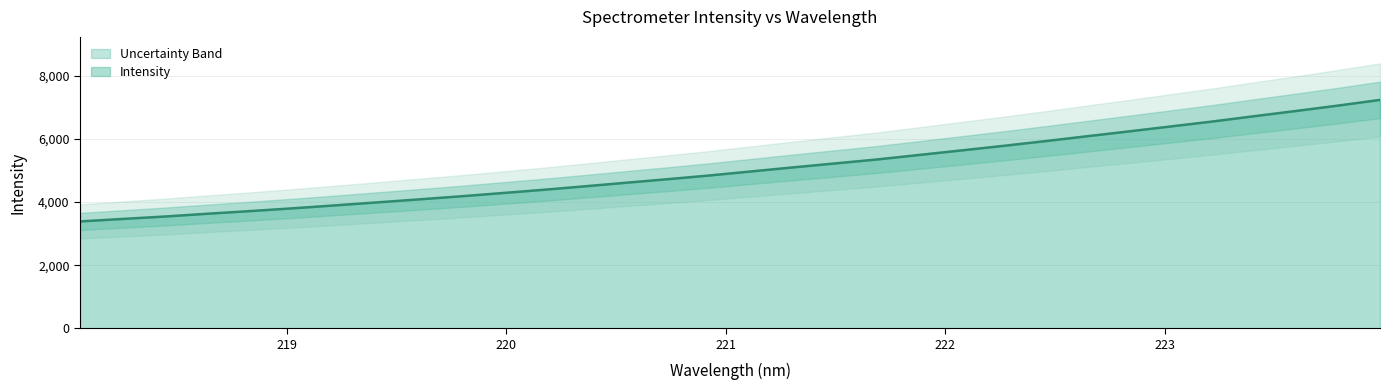

How many distinct data groups are displayed?

1